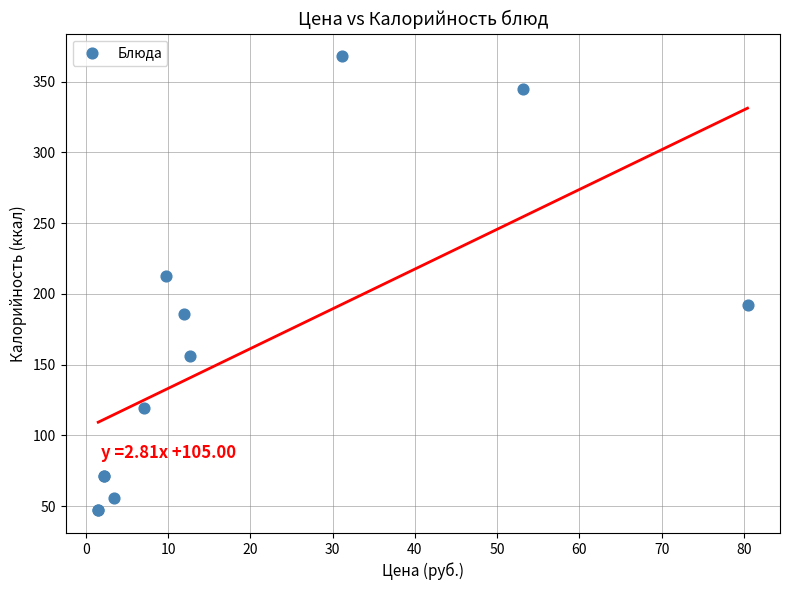

What Y value in the scatter plot is closest to 207?

213